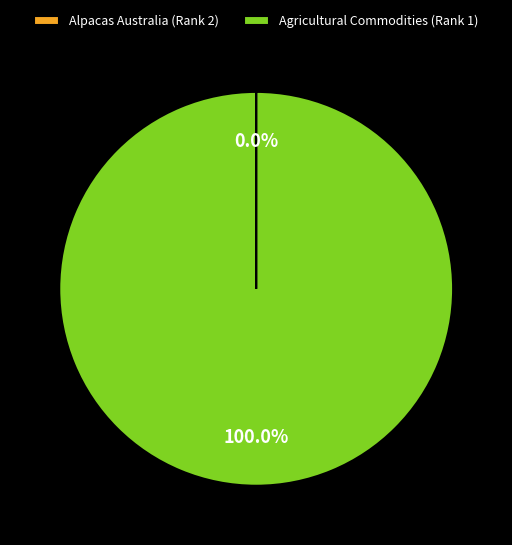

What percentage is the Agricultural Commodities (Rank 1) slice, to the nearest percent?

100%